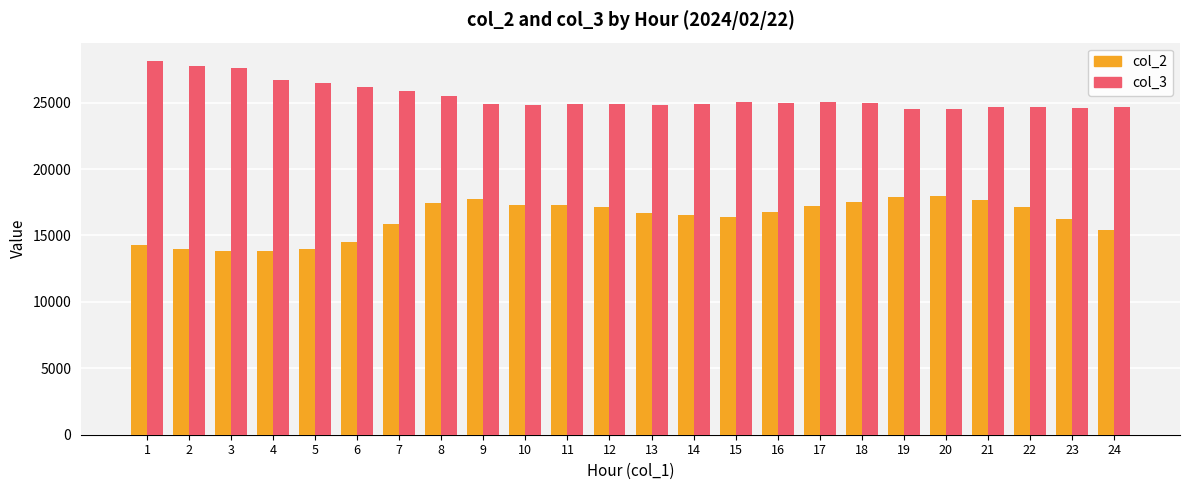

Is the value of col_2 at 22 greater than the value of col_3 at 13?

No